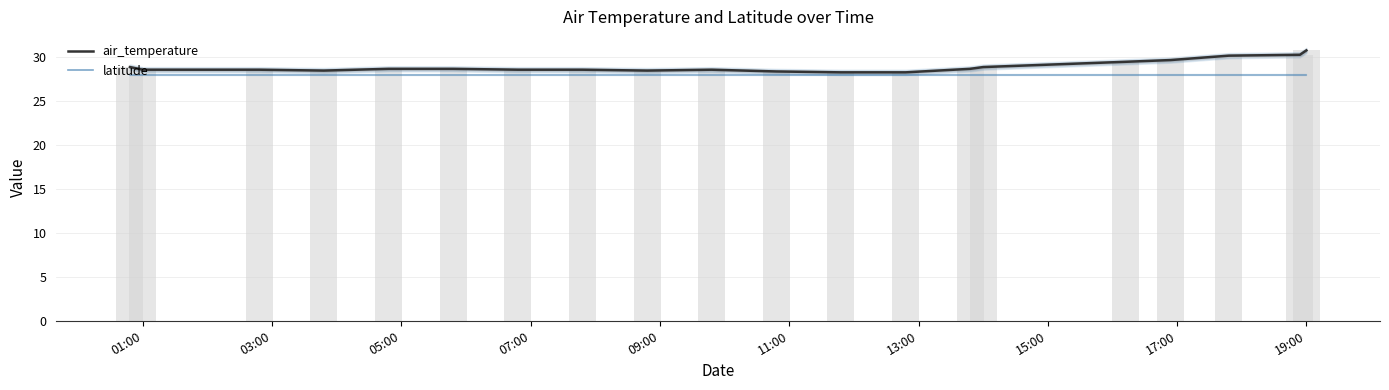

True or false: the data shows 11.4 at 09:00.

False